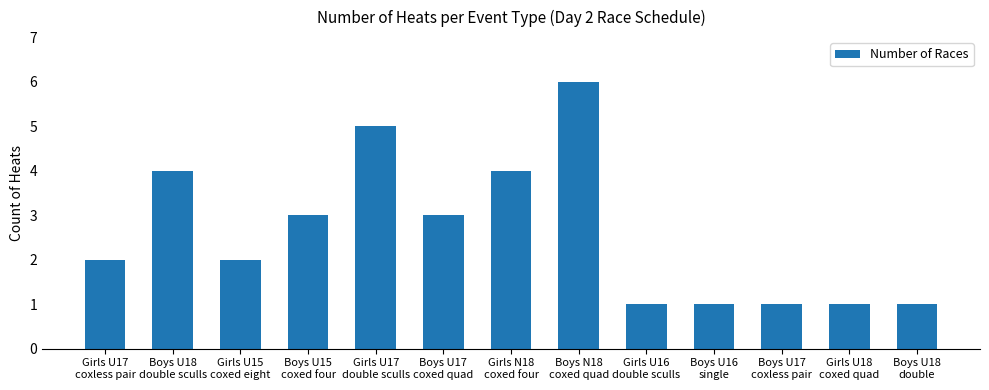

What is the difference between the second highest and second lowest values?

4